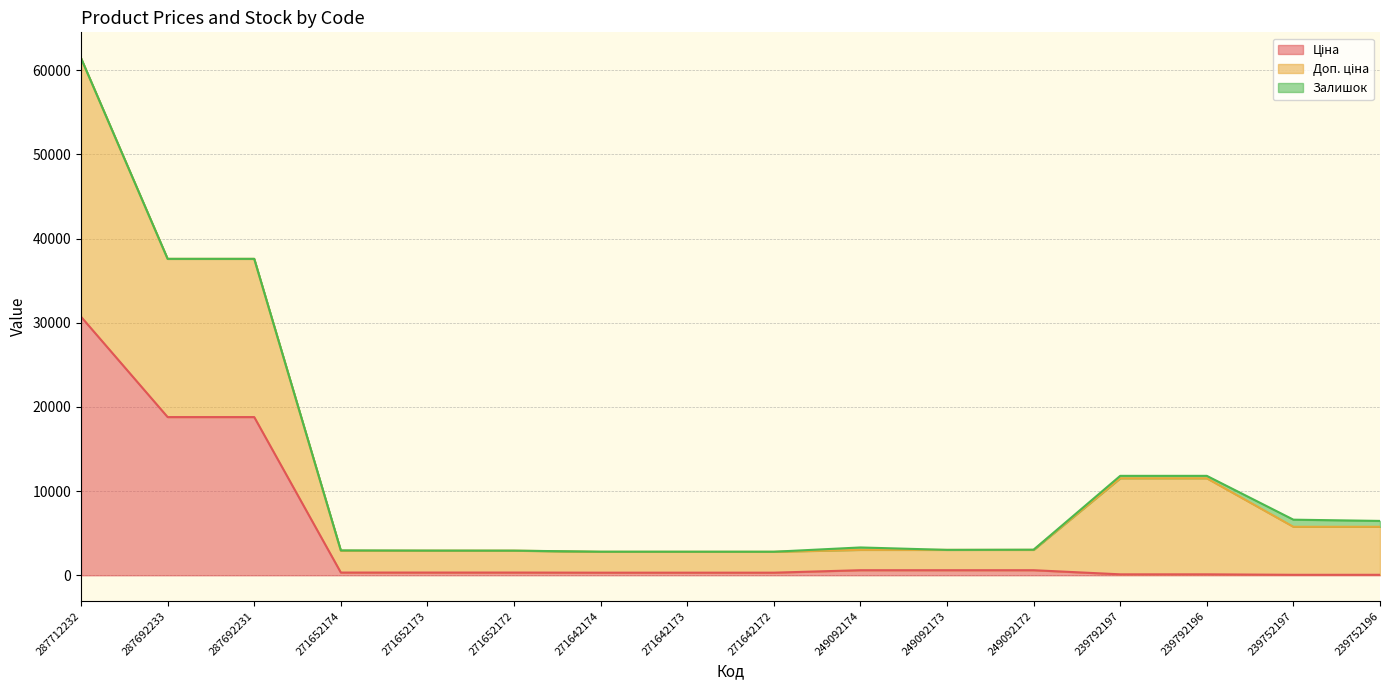

Where is the first local maximum for Доп. ціна?

249092174